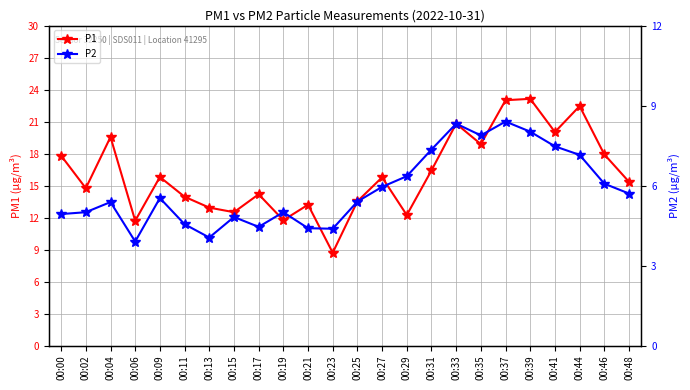

Rank the series by their maximum value, from lowest to highest.

P2, P1